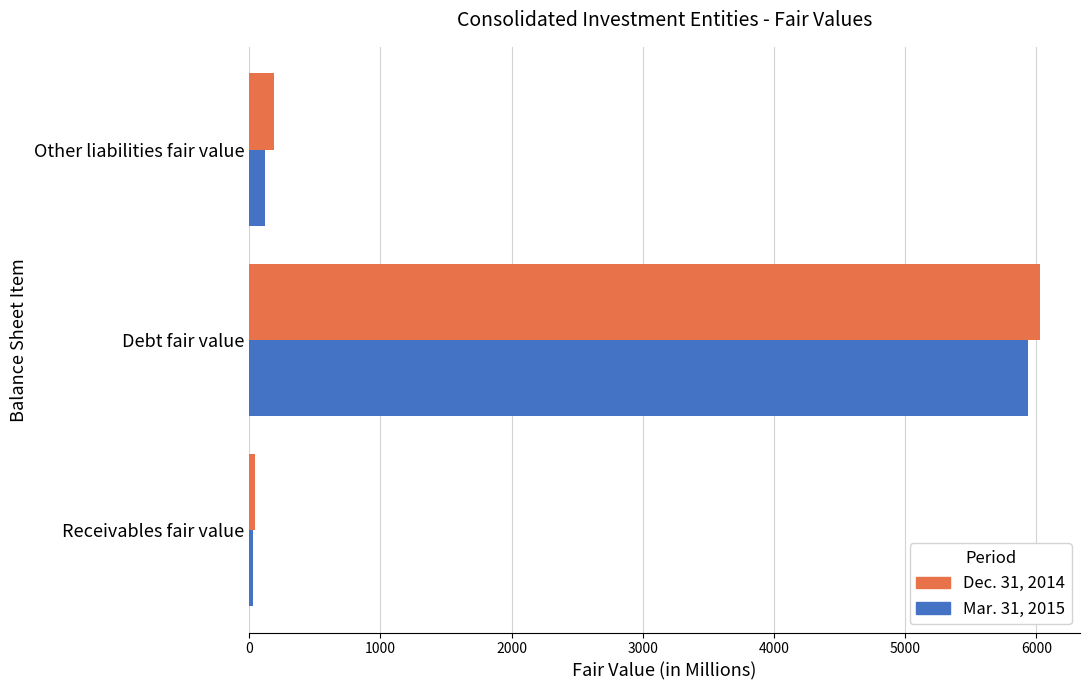

List the labels in order of Dec. 31, 2014 value, smallest first.

Receivables fair value, Other liabilities fair value, Debt fair value